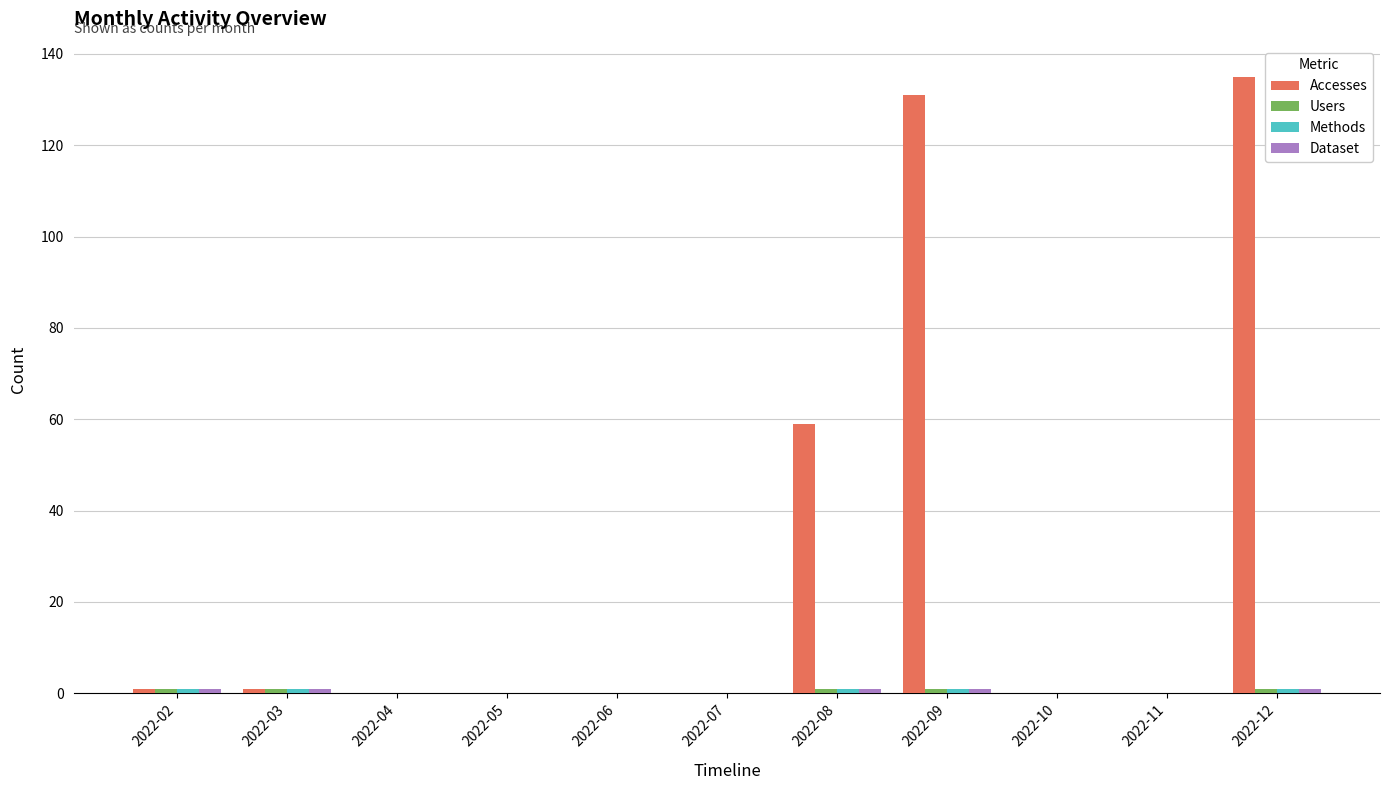

Which category has the highest value in the Accesses series?

2022-12